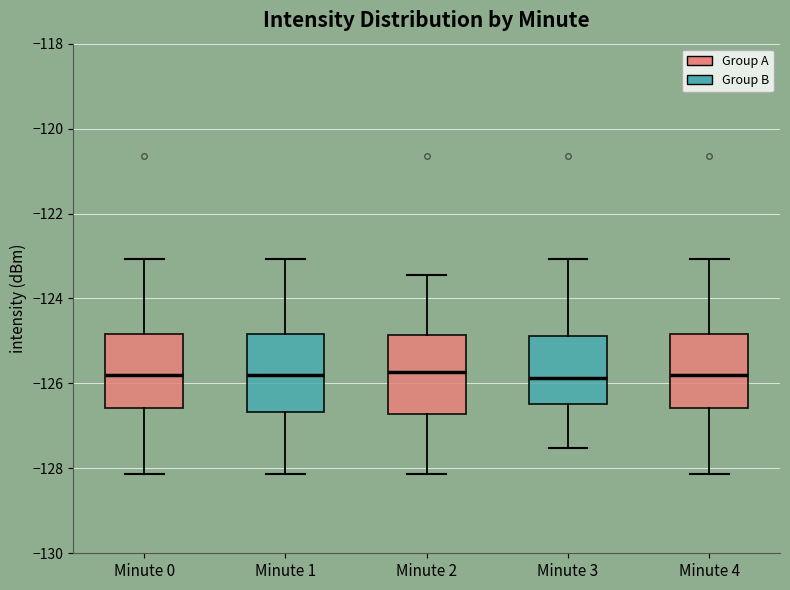

Reading left to right, transcribe this box plot: for each box, give where its median line is, the range the box spans, and where its two whiskers end, as read against the y-axis. The values are not printed on the chart, so give them approximately, as read against the axis.

Minute 0: median -125.8, box -126.6 to -124.8, whiskers -128.2 to -123.0
Minute 1: median -125.8, box -126.6 to -124.8, whiskers -128.2 to -123.0
Minute 2: median -125.8, box -126.8 to -124.8, whiskers -128.2 to -123.4
Minute 3: median -125.8, box -126.4 to -124.8, whiskers -127.6 to -123.0
Minute 4: median -125.8, box -126.6 to -124.8, whiskers -128.2 to -123.0